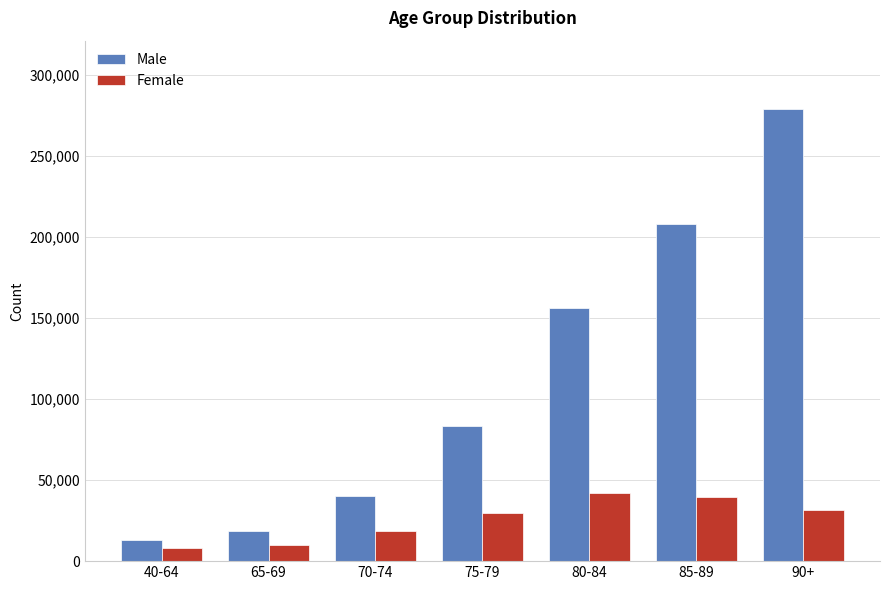

Rank the series by their average value, from lowest to highest.

Female, Male